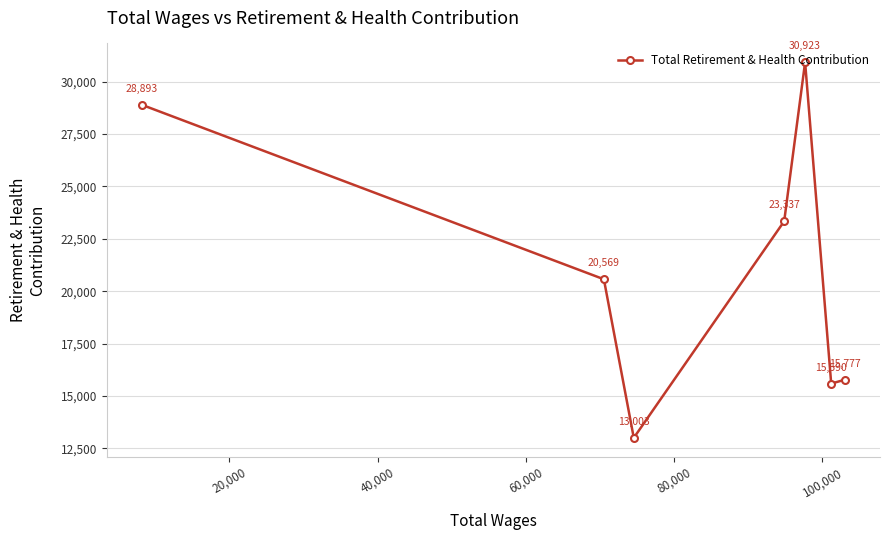

What is the greatest value displayed?

30923